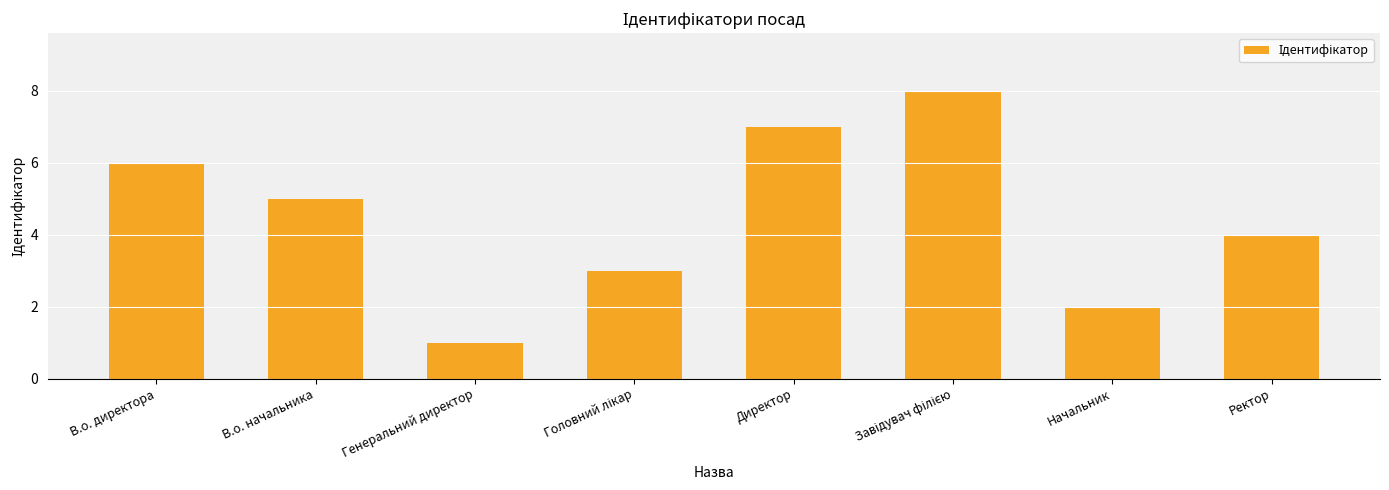

What is the label of the 2nd bar from the left?

В.о. начальника